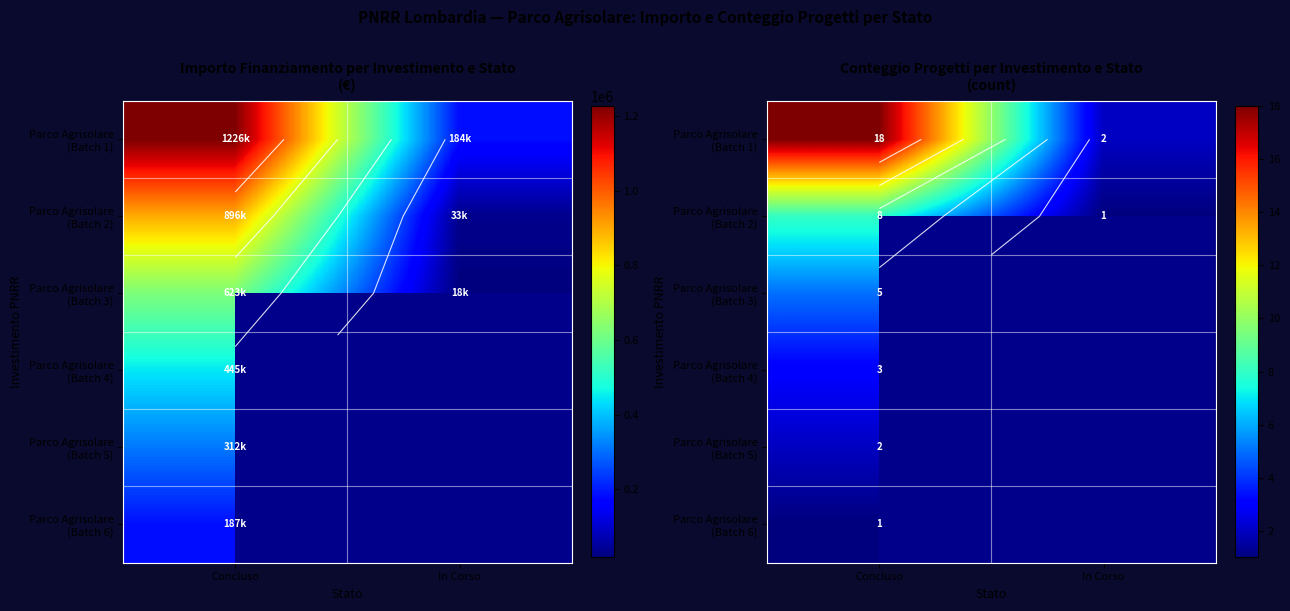

What value does the Parco Agrisolare (Batch 1) series have at Concluso?

18.0